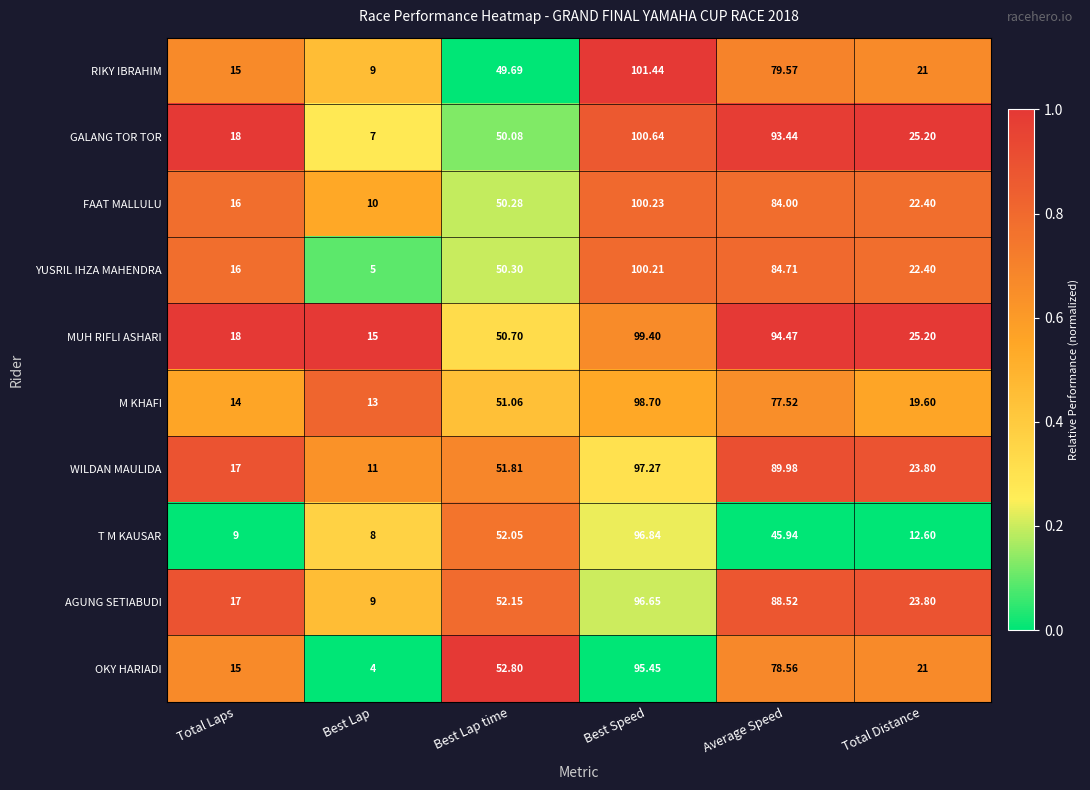

At which label does RIKY IBRAHIM first exceed 49?

Best Lap time